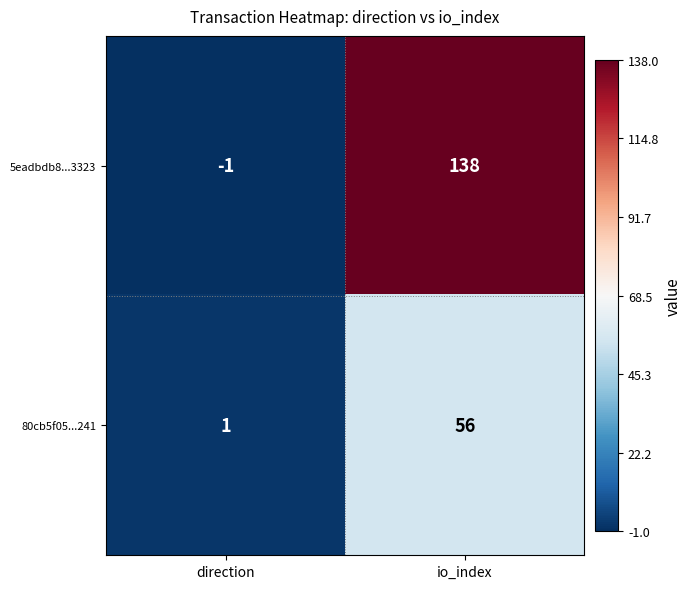

What is the smallest value displayed?

-1